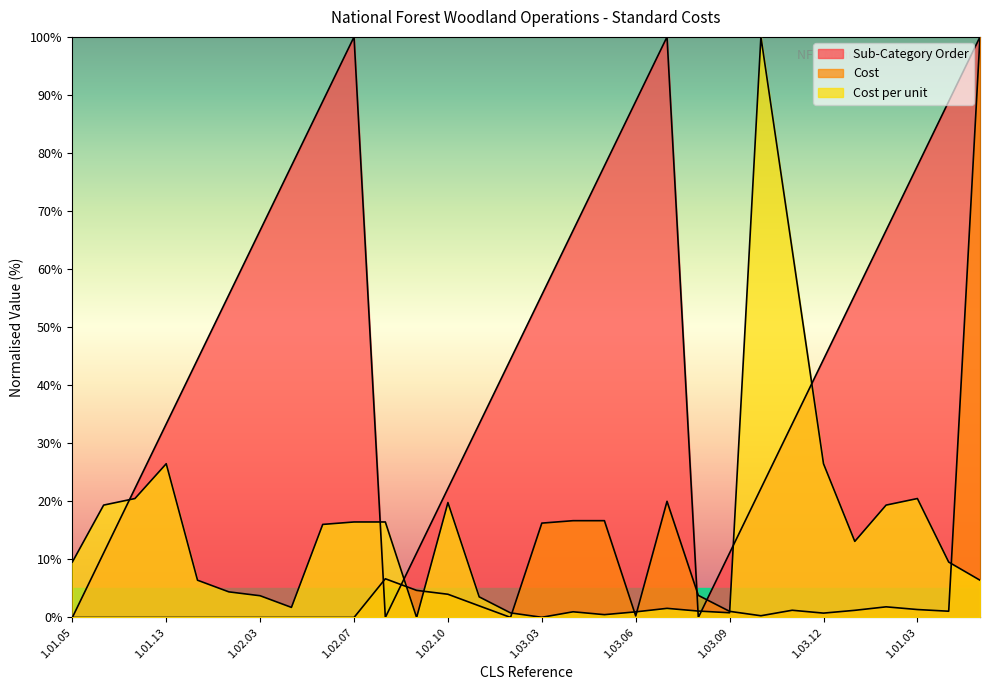

How many interior local valleys does the Cost series have?

5